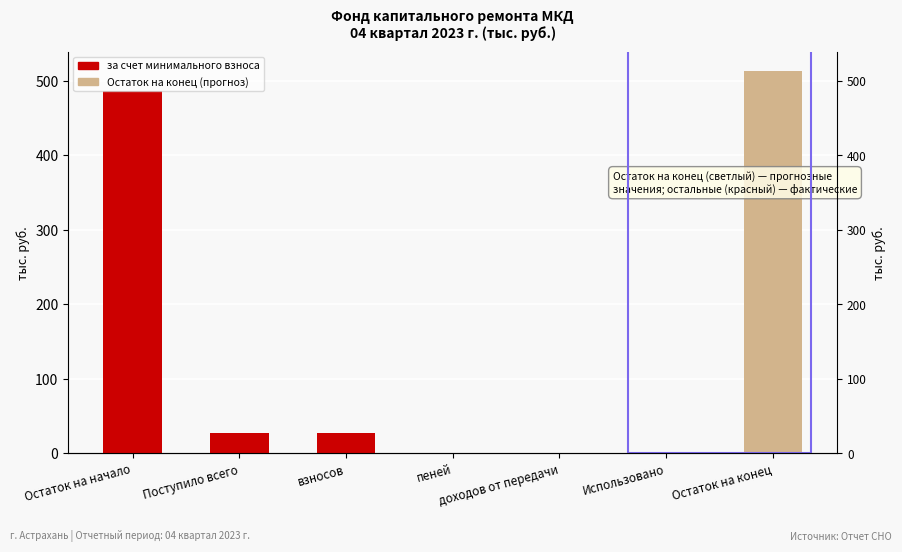

Which has a higher value, пеней or взносов?

взносов